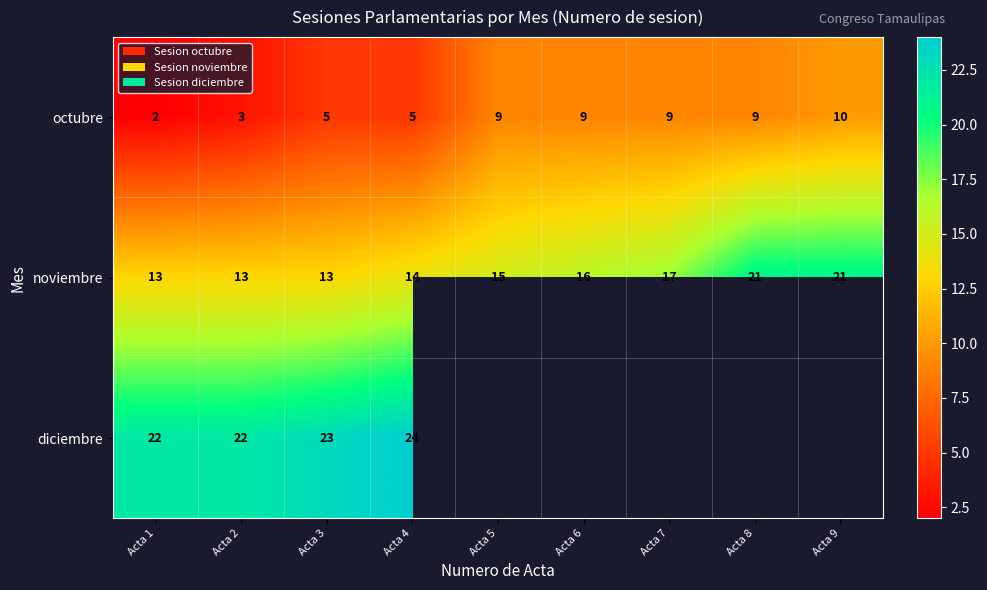

Is it true that octubre equals 5 at Acta 3?

True